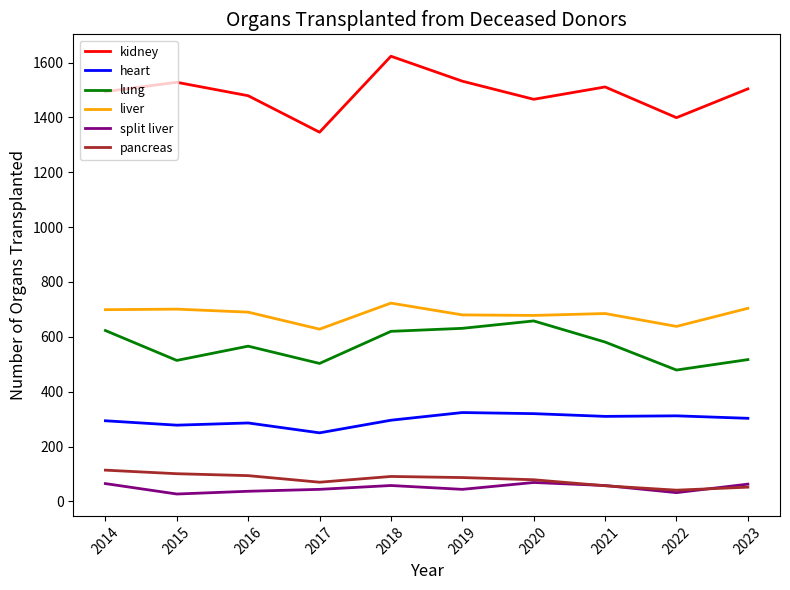

The split liver series shows 58 at 2018. True or false?

True